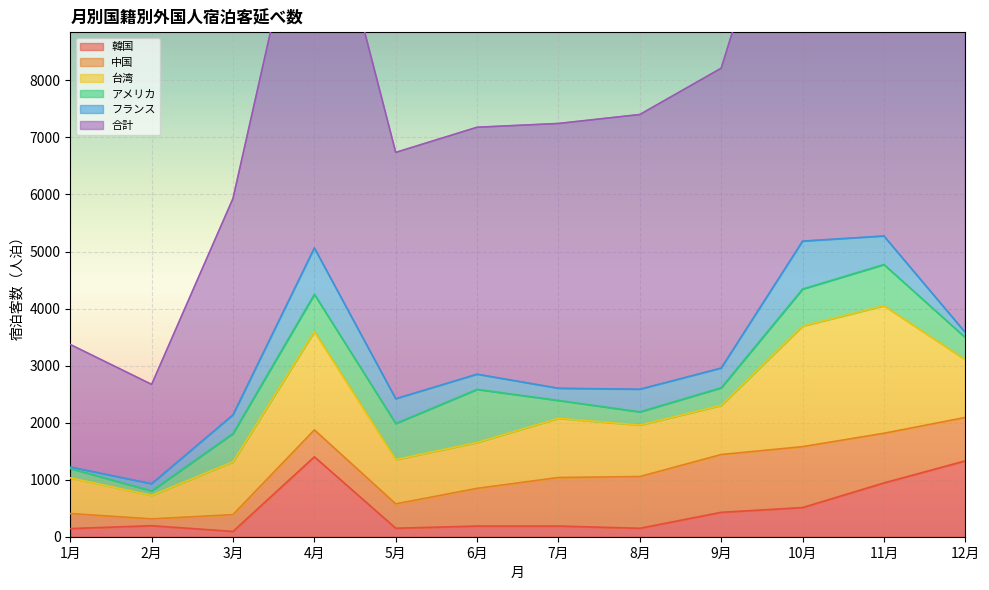

Which series has the largest total across all categories?

合計